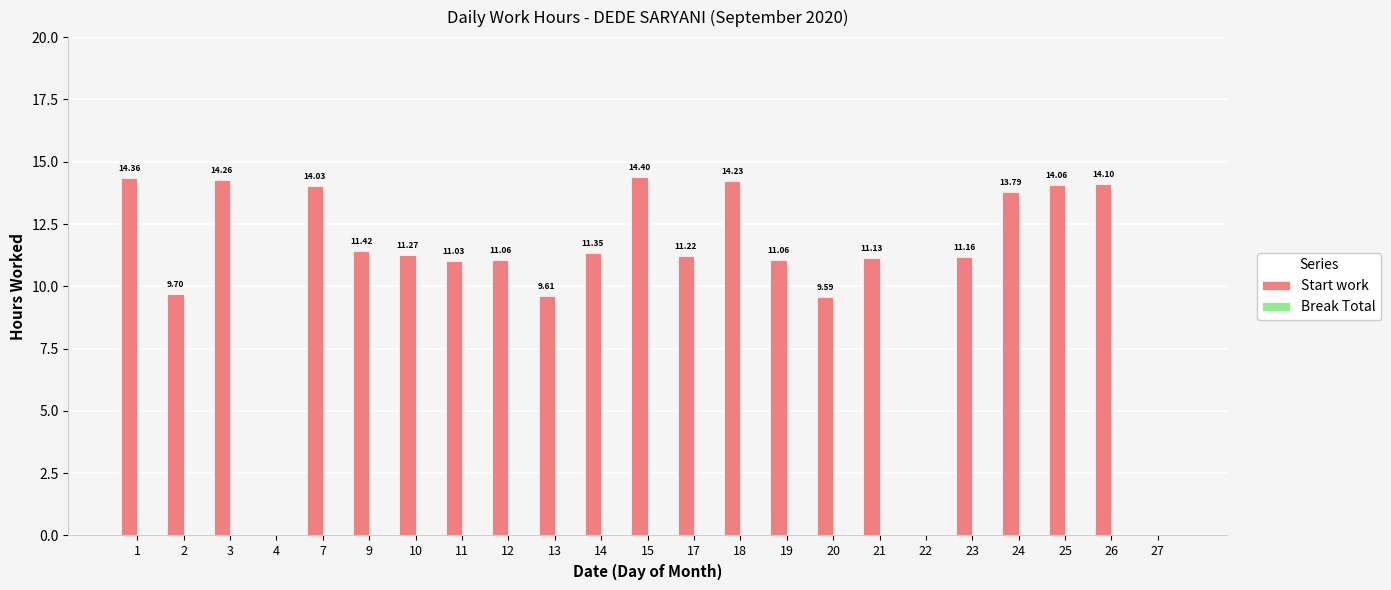

Which has a higher value, 13 or 21?

21